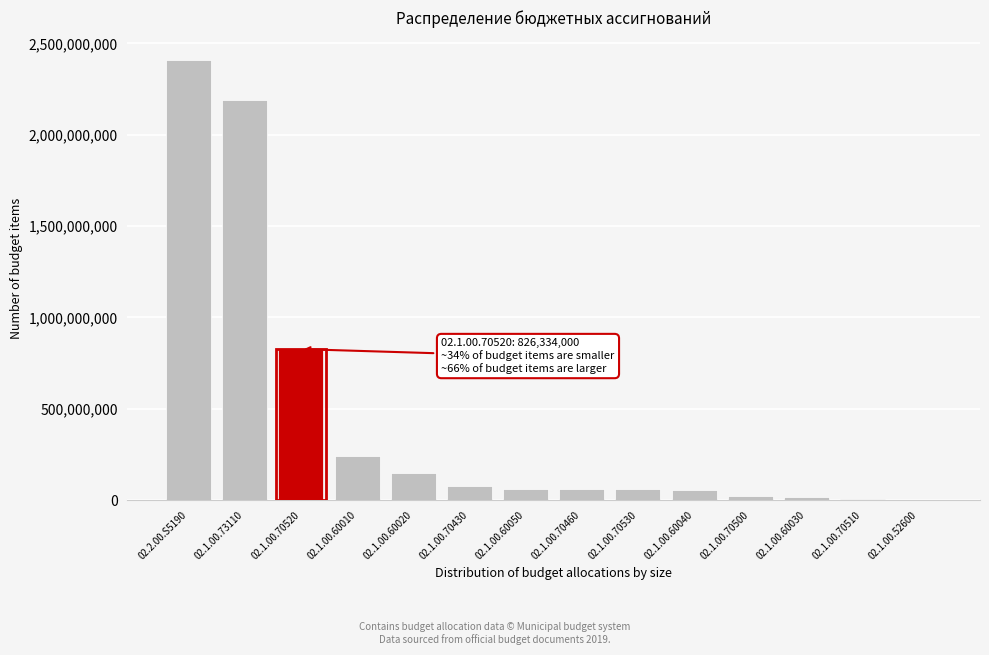

Between 02.1.00.70430 and 02.2.00.S5190, which is larger?

02.2.00.S5190